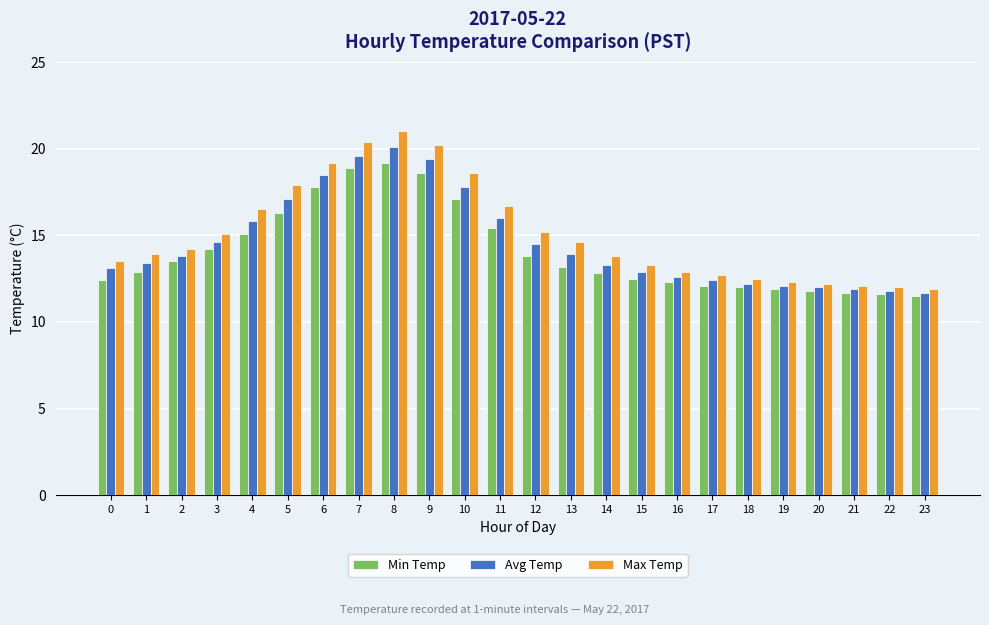

Are the bars horizontal?

No